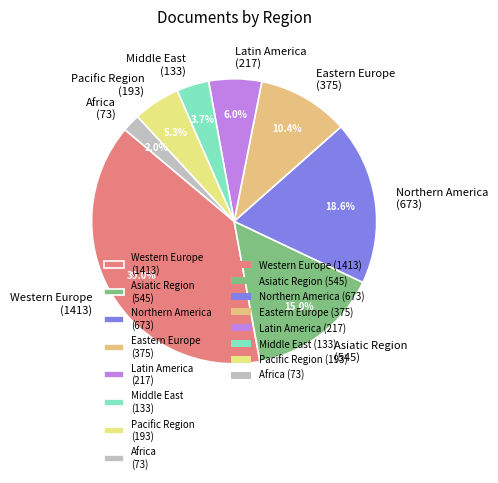

What percentage is NOT represented by Latin America (217)?

94.0%